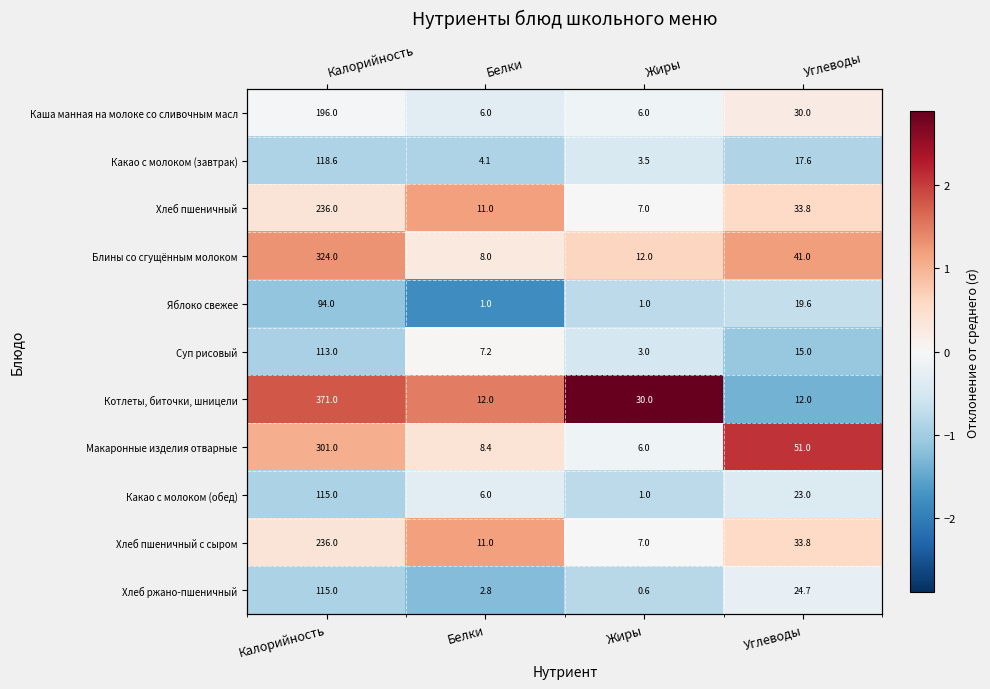

Which series has the largest range (max minus min)?

Котлеты, биточки, шницели